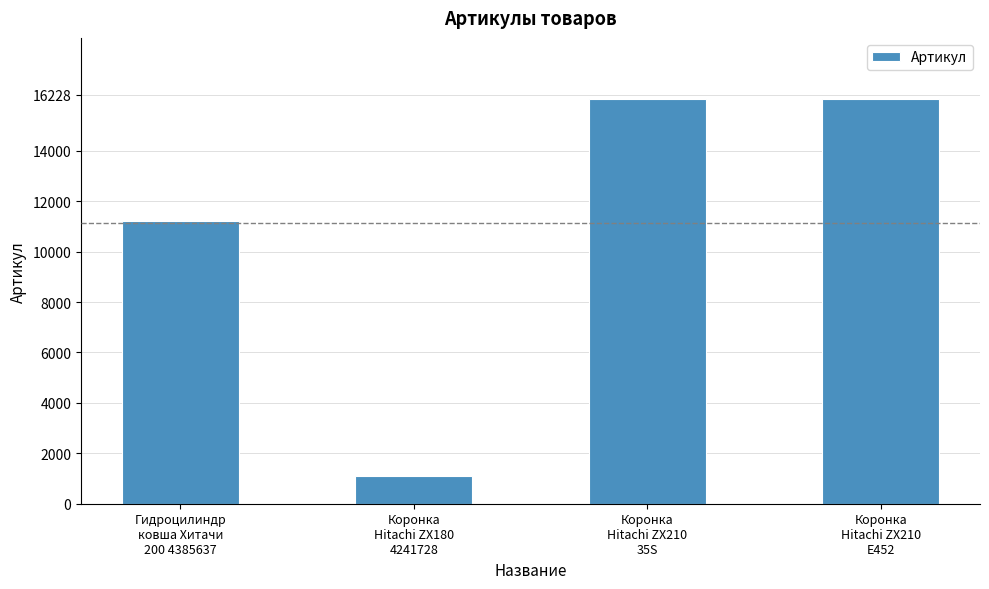

What is the smallest value displayed?

1101